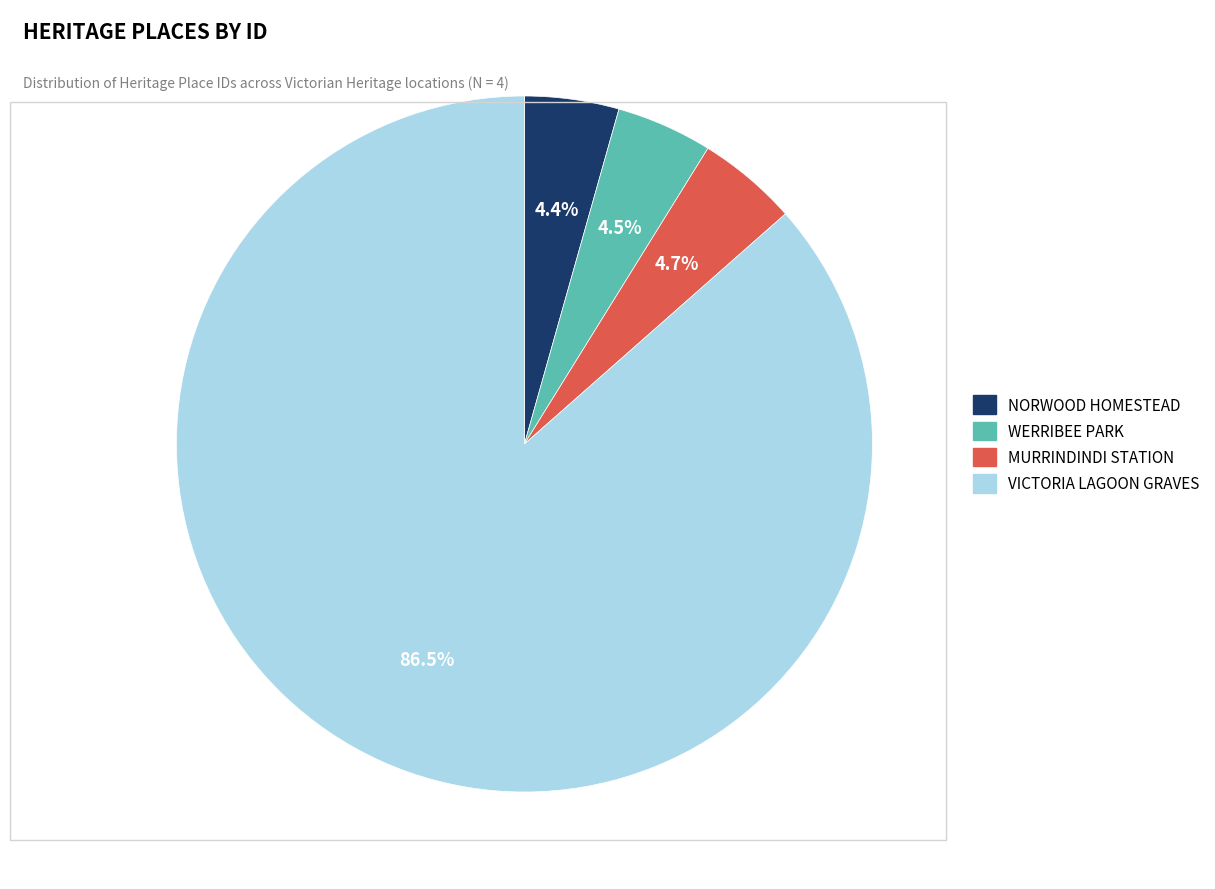

Count the number of slices in the pie.

4